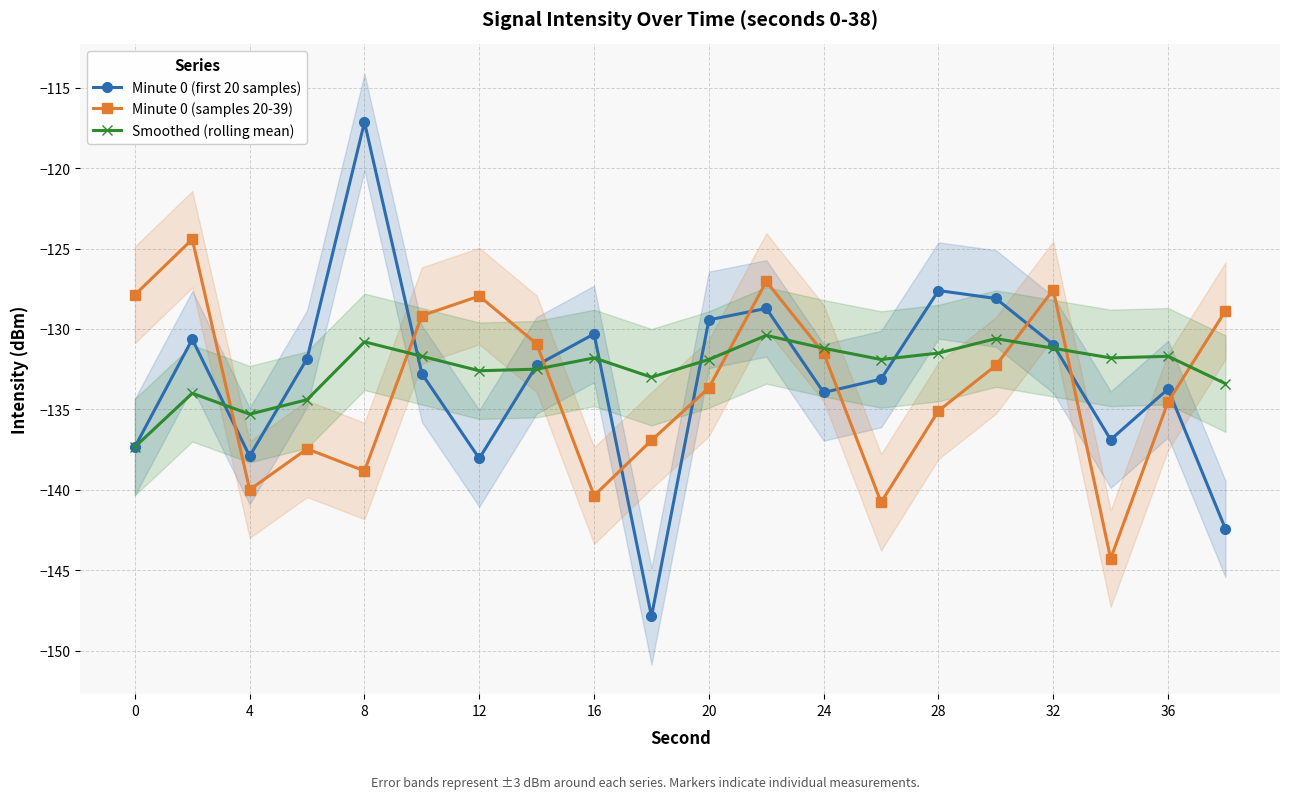

How many times do Minute 0 (first 20 samples) and Minute 0 (samples 20-39) cross each other?

10